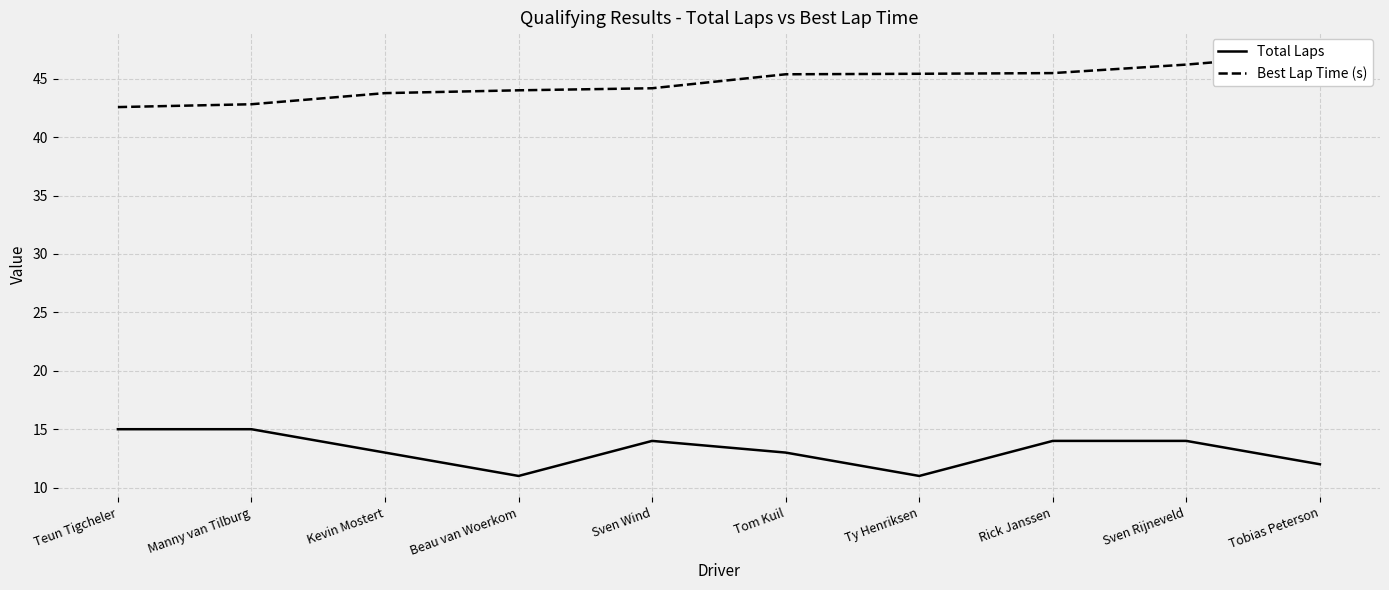

How many interior local valleys does the Total Laps series have?

2